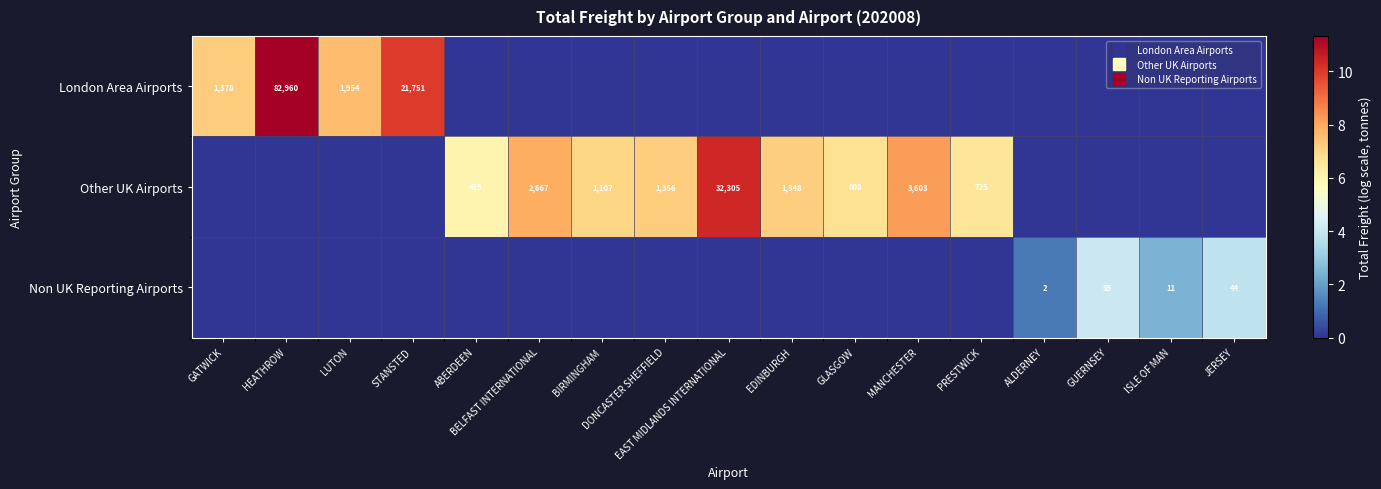

Rank the categories by Other UK Airports value from lowest to highest.

GATWICK, HEATHROW, LUTON, STANSTED, ALDERNEY, GUERNSEY, ISLE OF MAN, JERSEY, ABERDEEN, PRESTWICK, GLASGOW, BIRMINGHAM, EDINBURGH, DONCASTER SHEFFIELD, BELFAST INTERNATIONAL, MANCHESTER, EAST MIDLANDS INTERNATIONAL